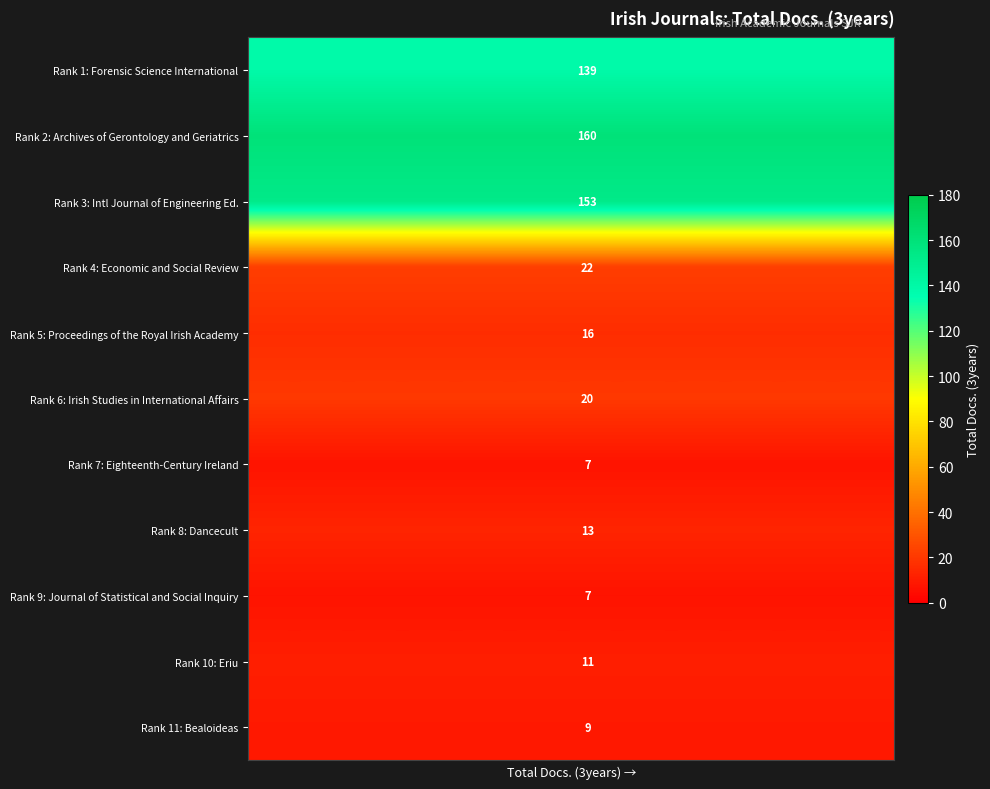

Which has a higher value, 19 or 0?

19